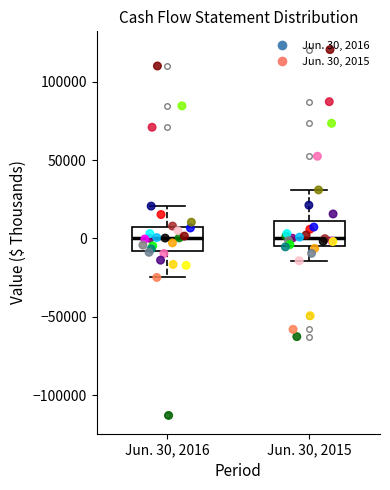

Where does the lower whisker of the box for Jun. 30, 2015 end on the y-axis? The values are not printed on the chart, so give them approximately, as read against the axis.

-15000